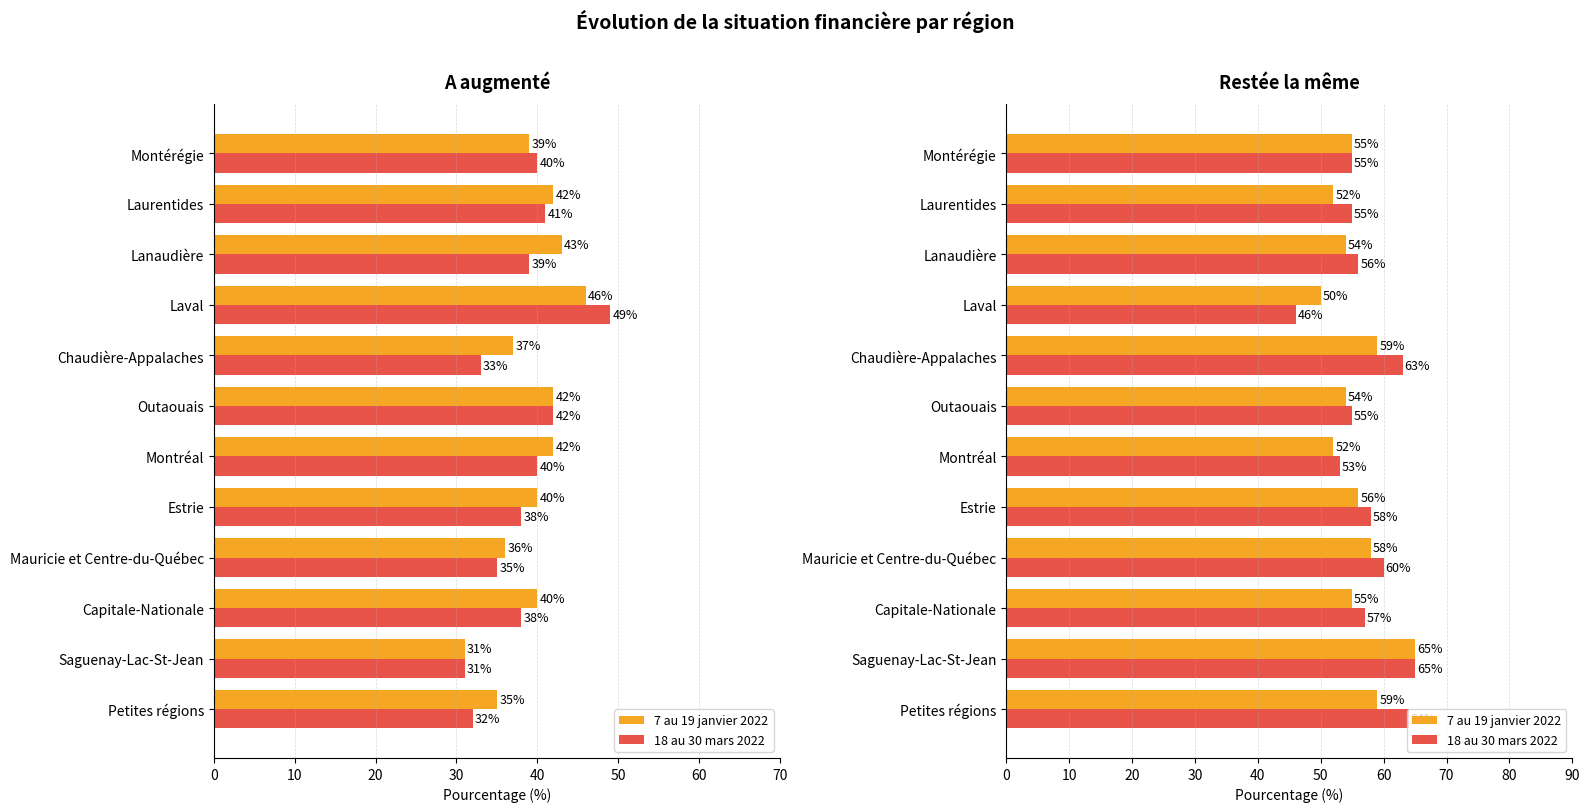

Between Chaudière-Appalaches and Laval, which series saw the biggest shift?

18 au 30 mars 2022